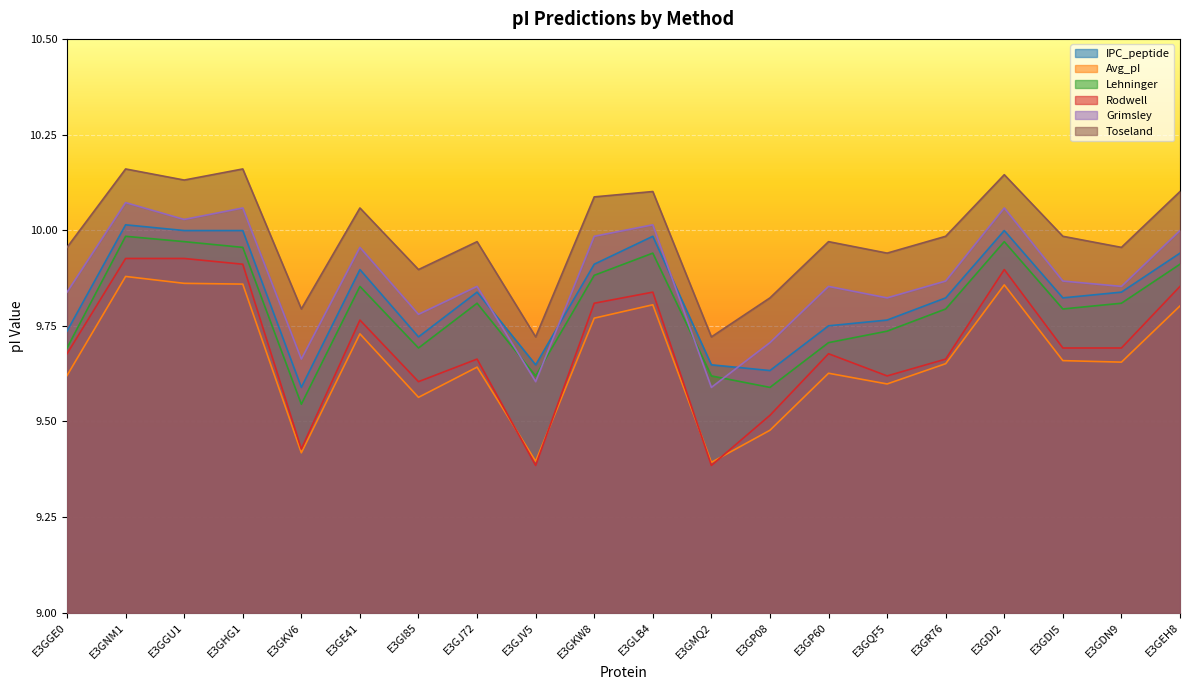

Does the chart display data point markers on the line(s)?

No